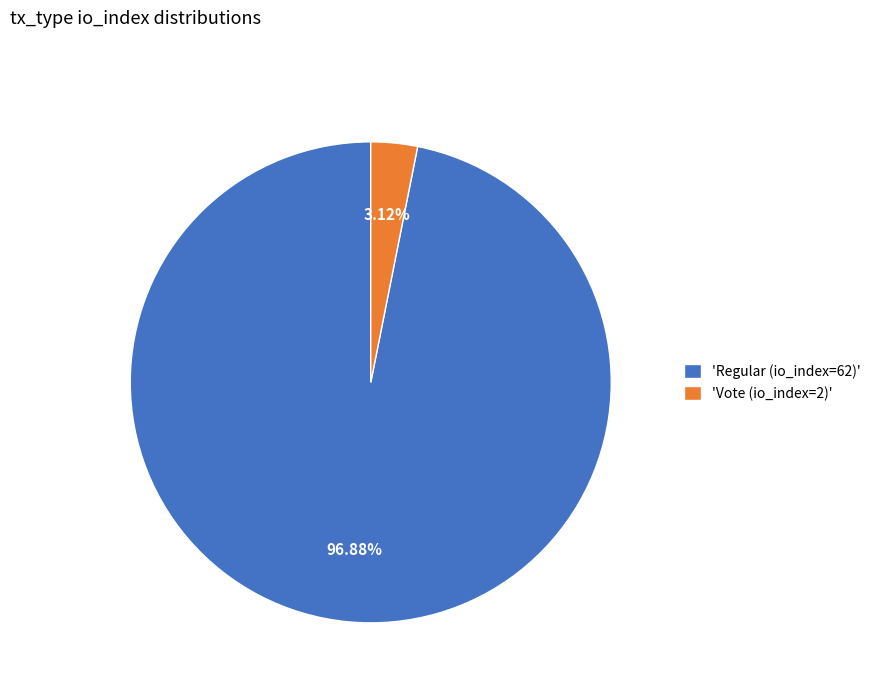

Which has a higher value, 'Regular (io_index=62)' or 'Vote (io_index=2)'?

'Regular (io_index=62)'